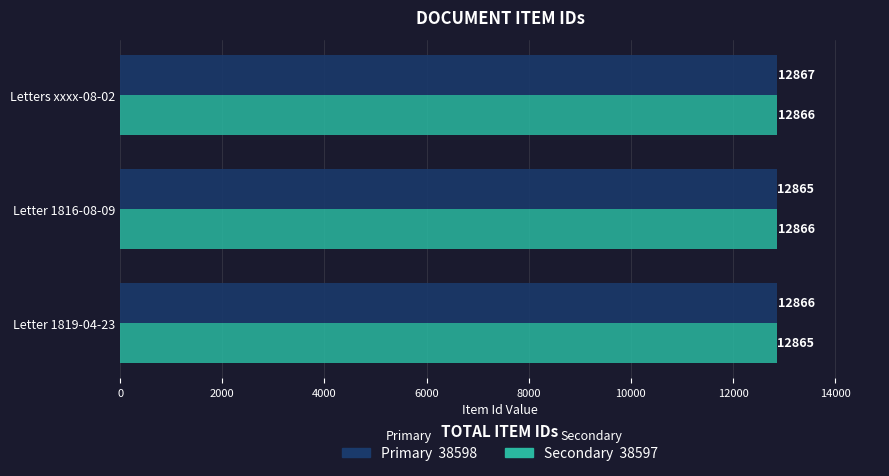

At which category is the sum across all series the highest?

Letters xxxx-08-02